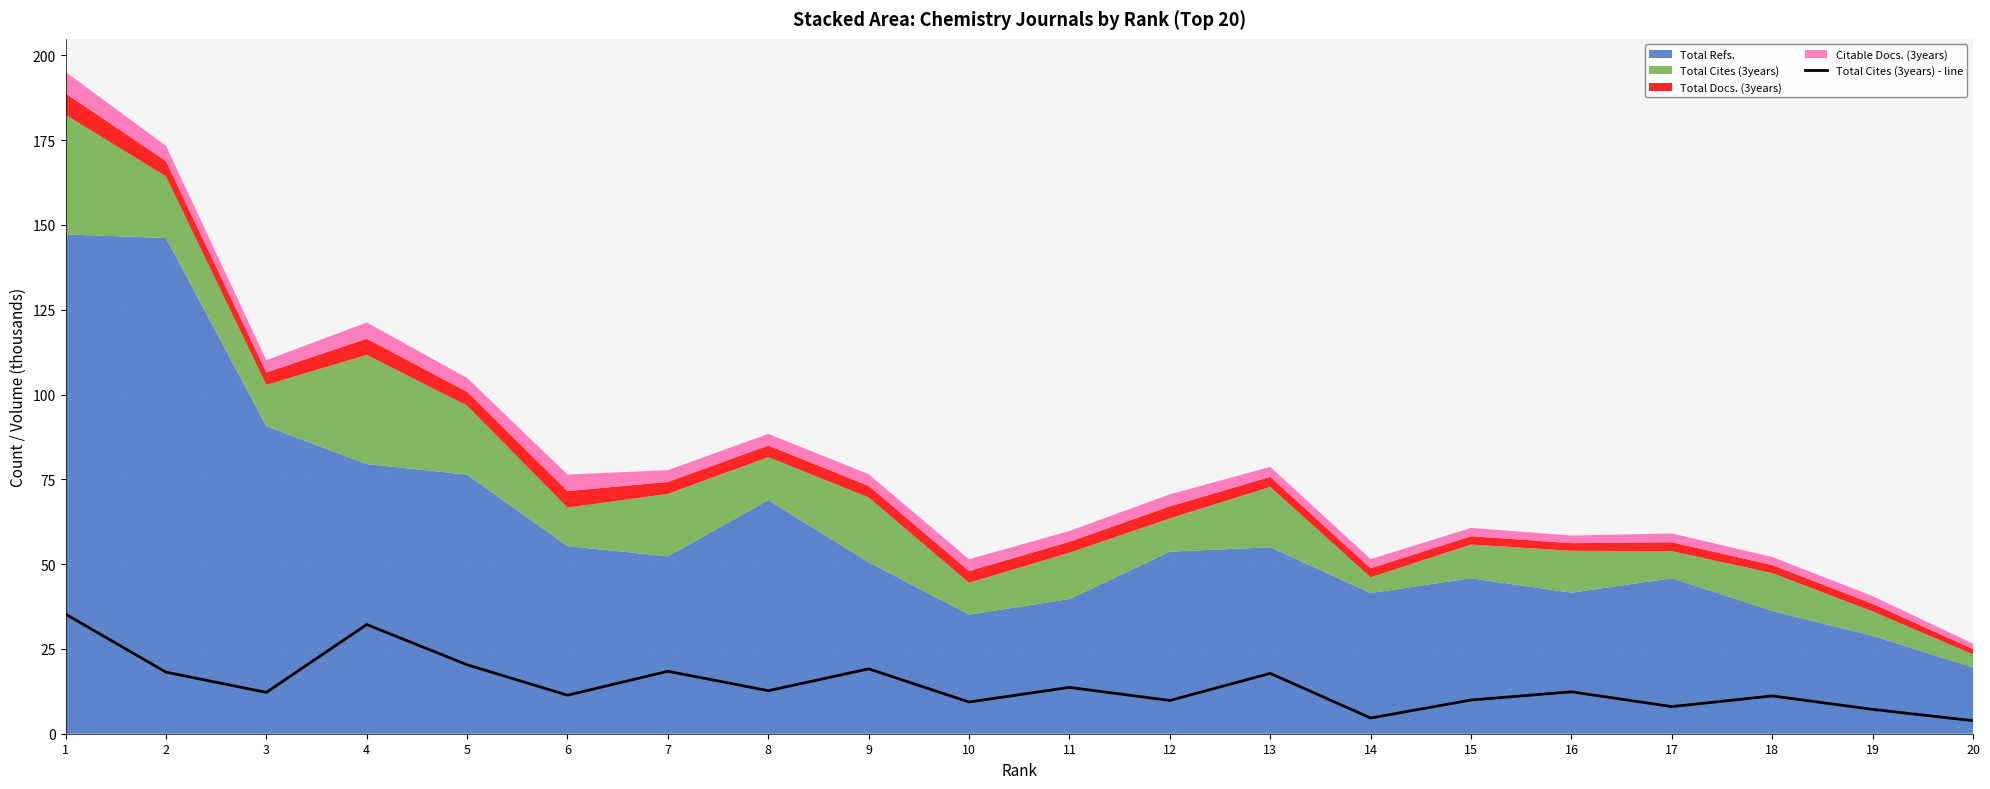

Reading left to right, extract all data points from this chart.

35.3	18.2	12.2	32.2	20.3	11.4	18.4	12.7	19.1	9.4	13.7	9.8	17.8	4.6	9.9	12.4	8.0	11.1	7.2	3.8